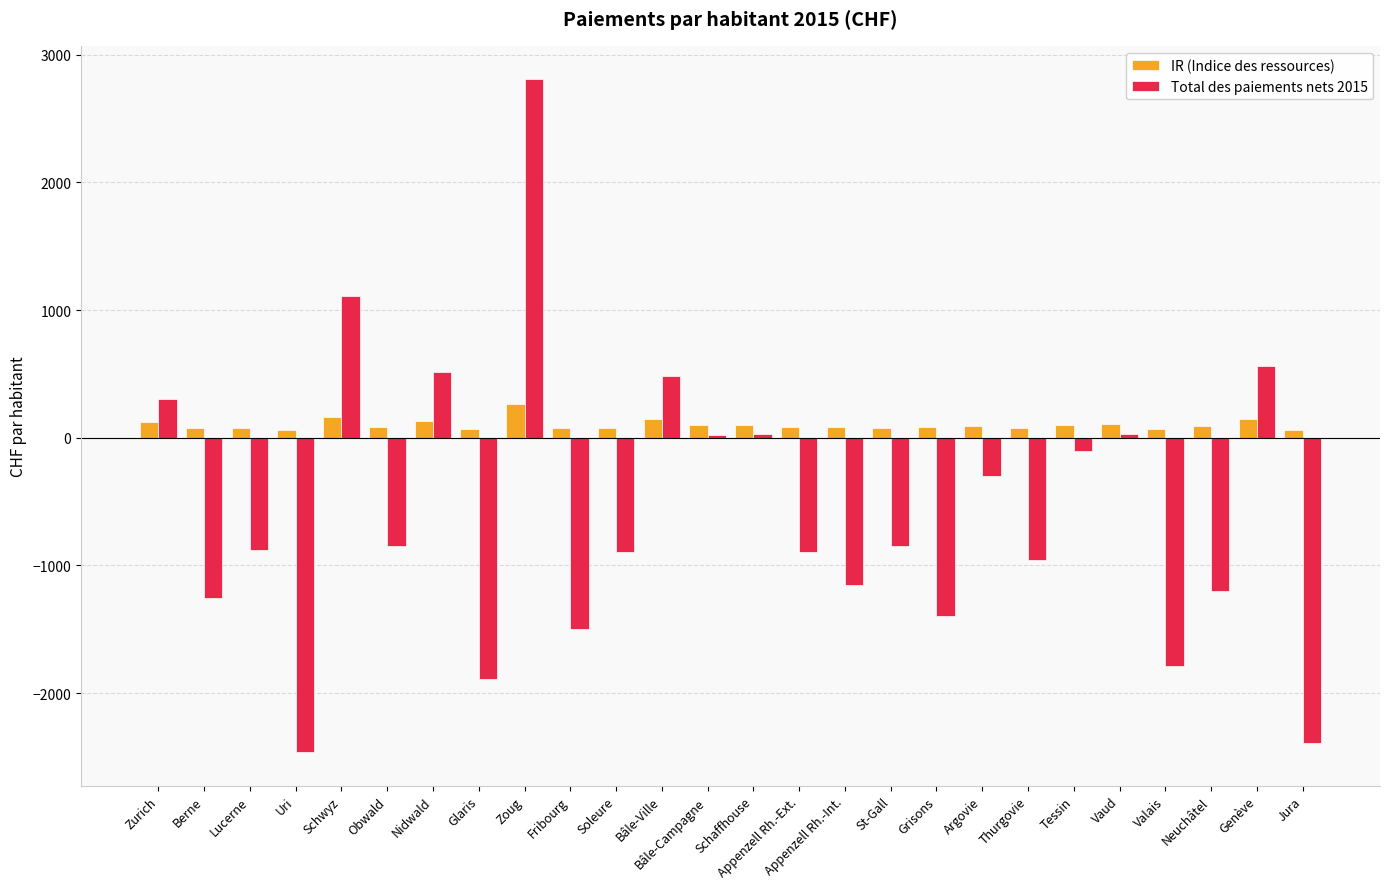

Does the chart contain stacked bars?

No